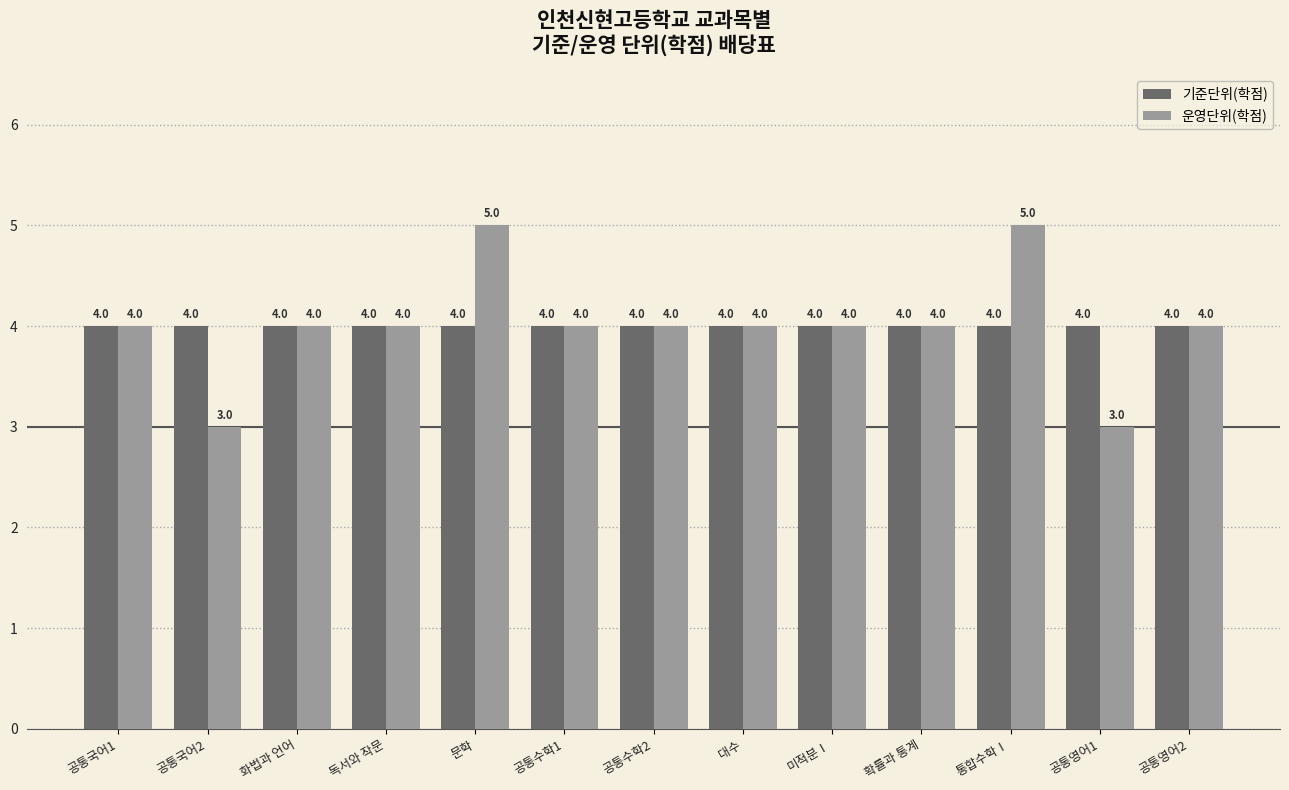

List the series in order of their peak value, highest first.

운영단위(학점), 기준단위(학점)